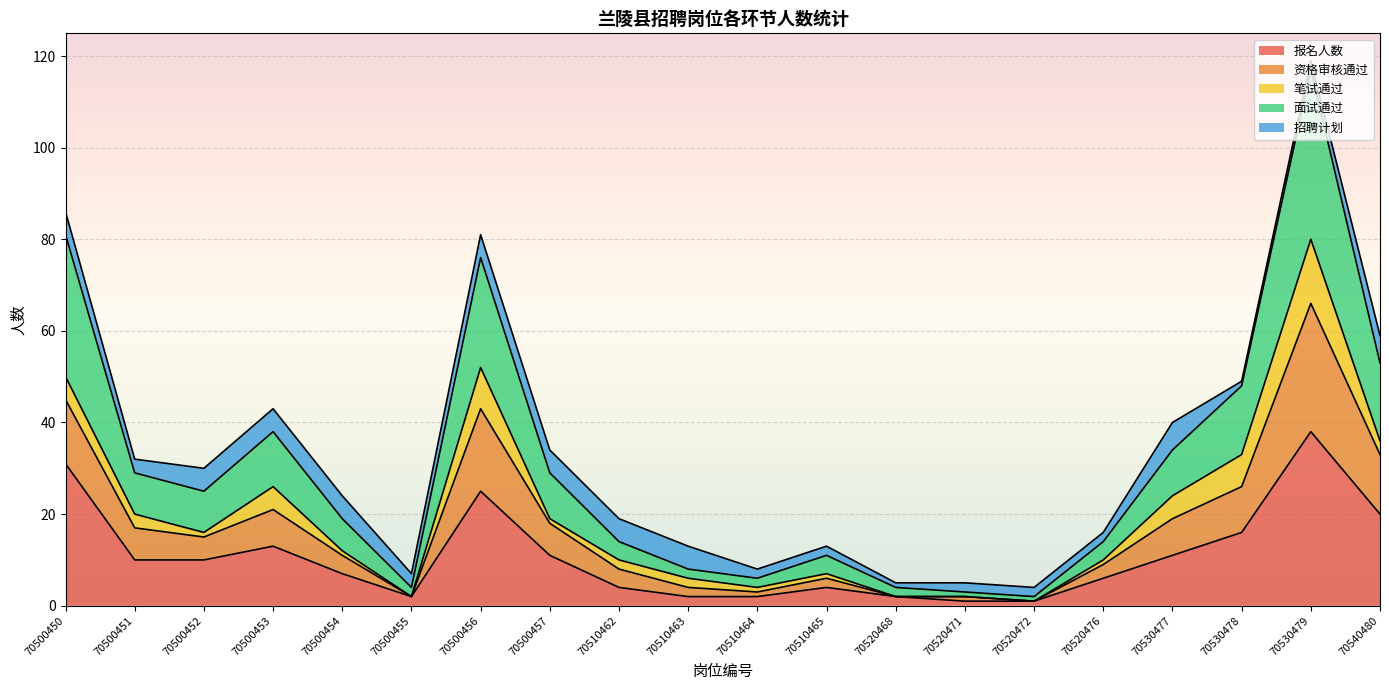

How many lines are shown in the chart?

5